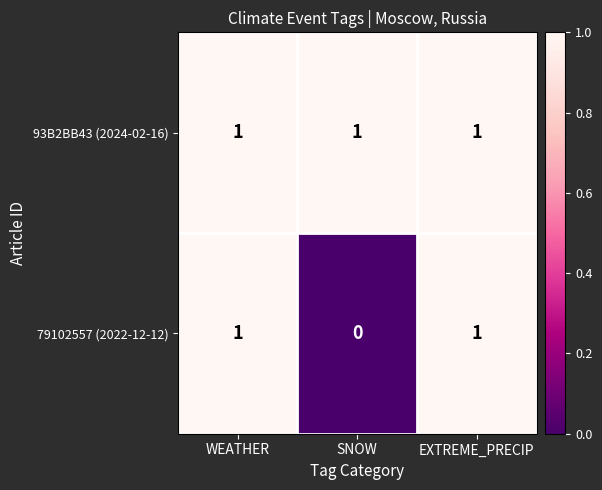

Which series has the largest range (max minus min)?

79102557 (2022-12-12)